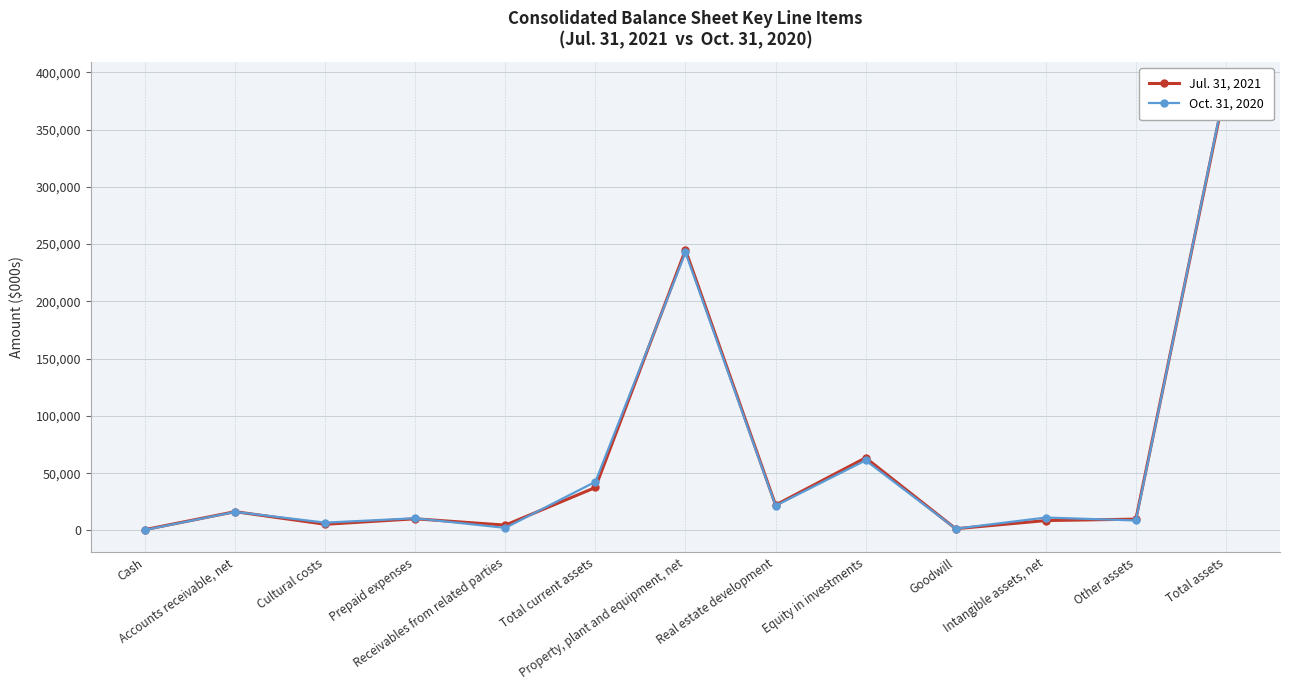

The value of Jul. 31, 2021 at Equity in investments is 112810. True or false?

False